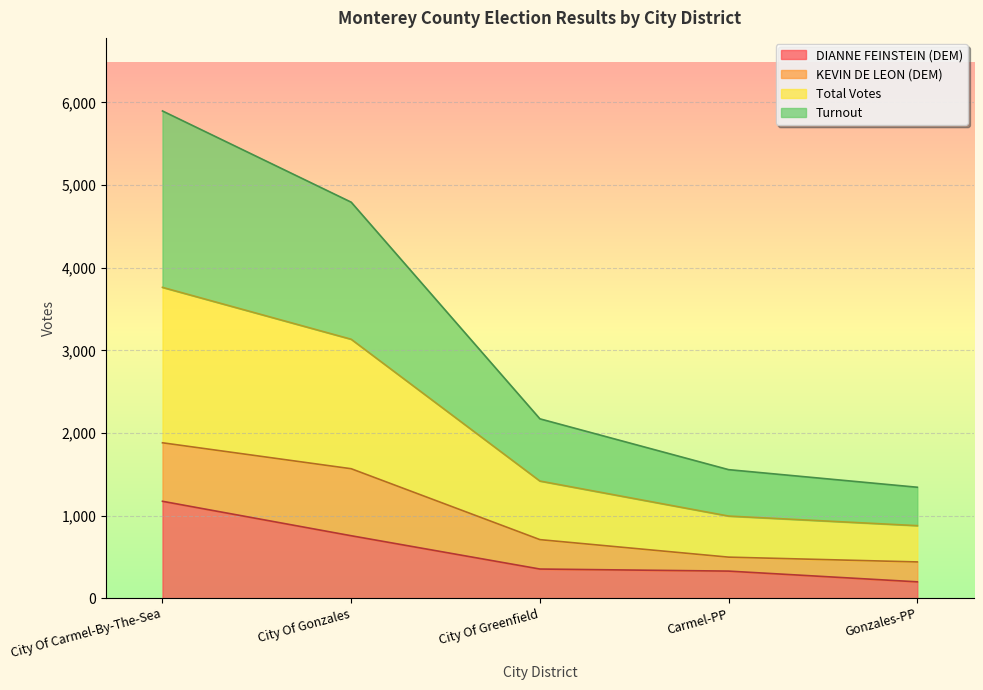

What is the difference between the highest and lowest values at Carmel-PP?

1228